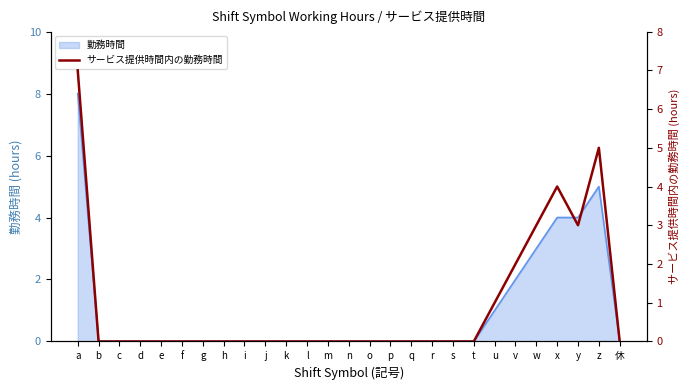

Count the number of values greater than 0.

7